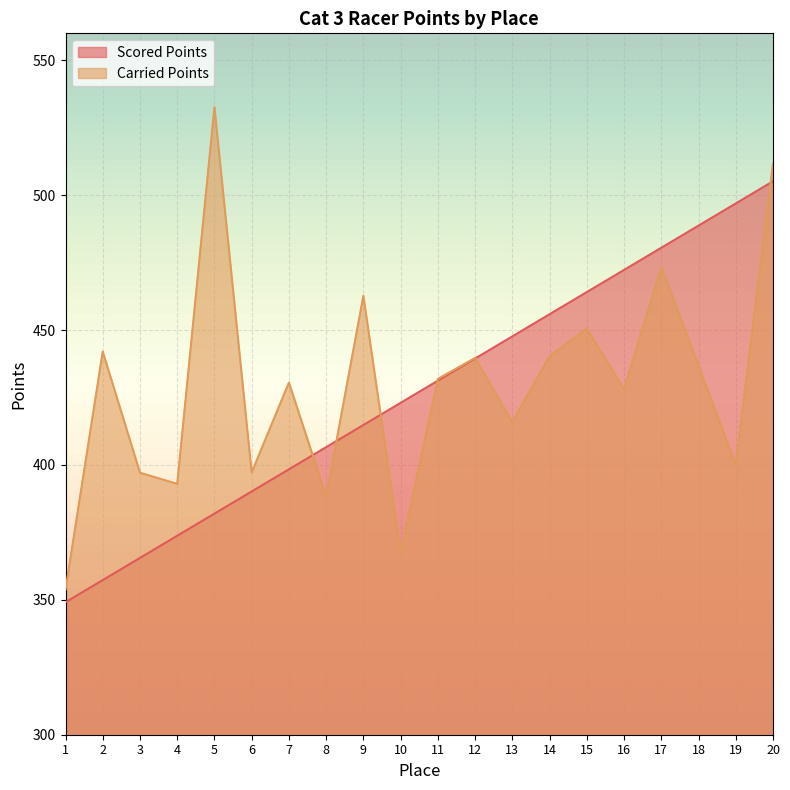

What is the difference between the maximum and minimum values in the Carried Points series?

178.9